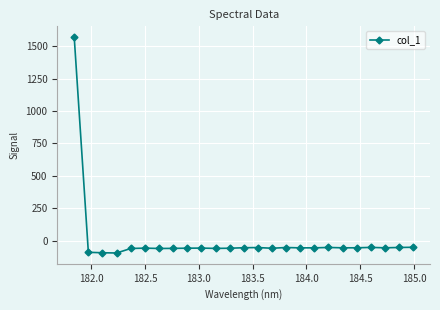

What is the difference between the maximum and second lowest values?

1665.1